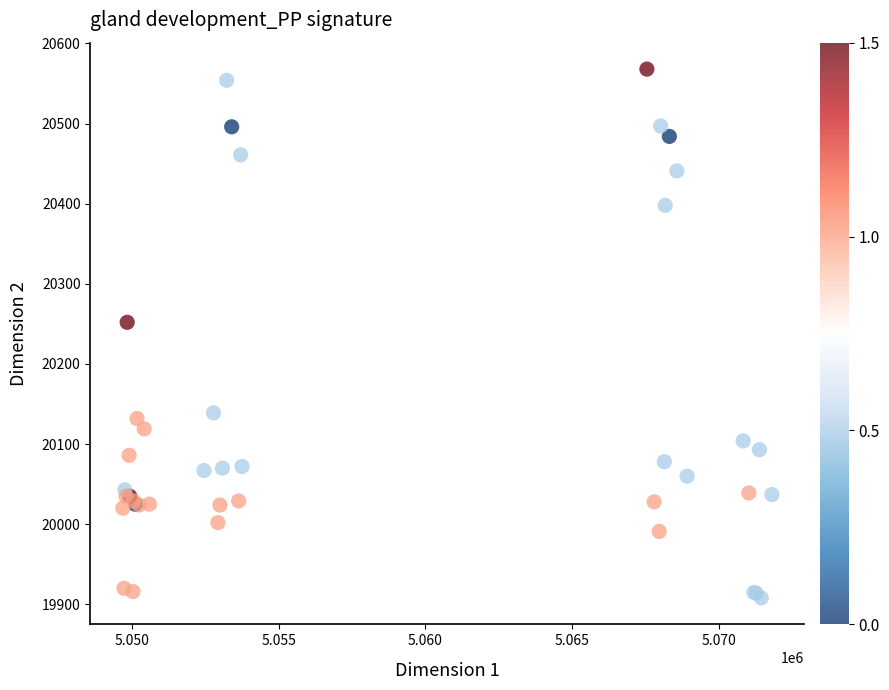

What Y value in the scatter plot is closest to 20238?

20252